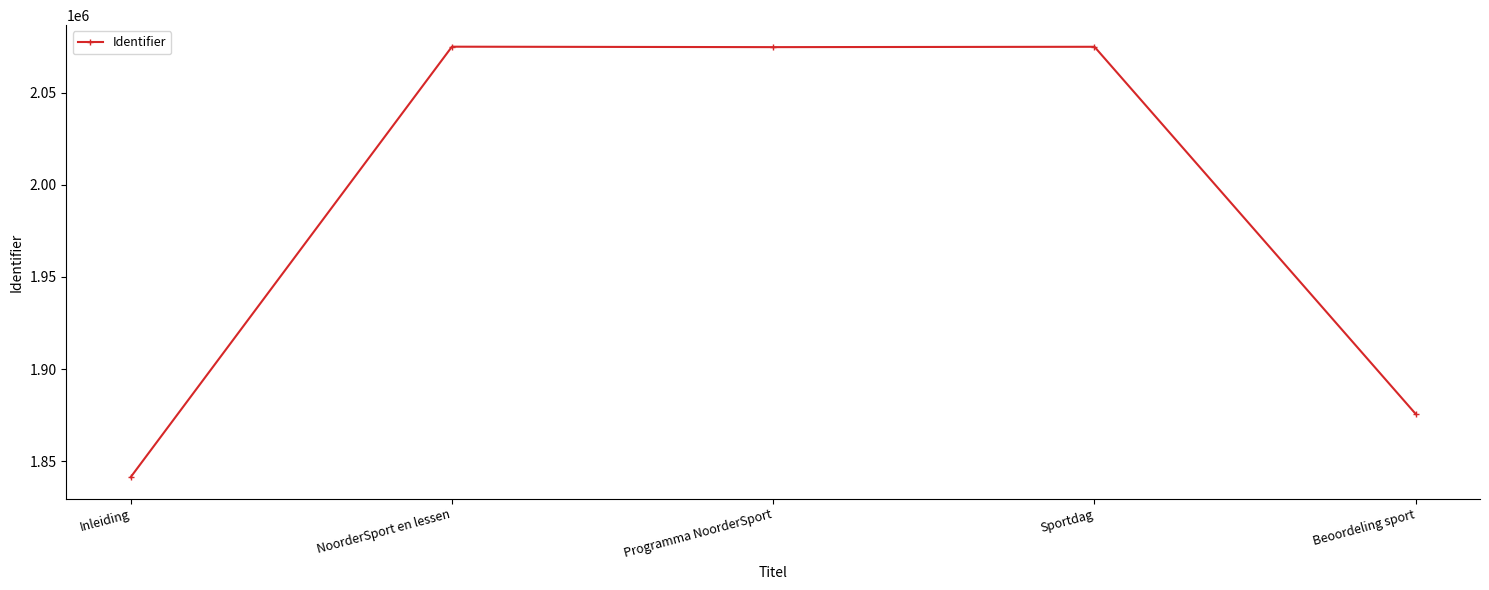

What is the maximum value shown in the chart?

2074960